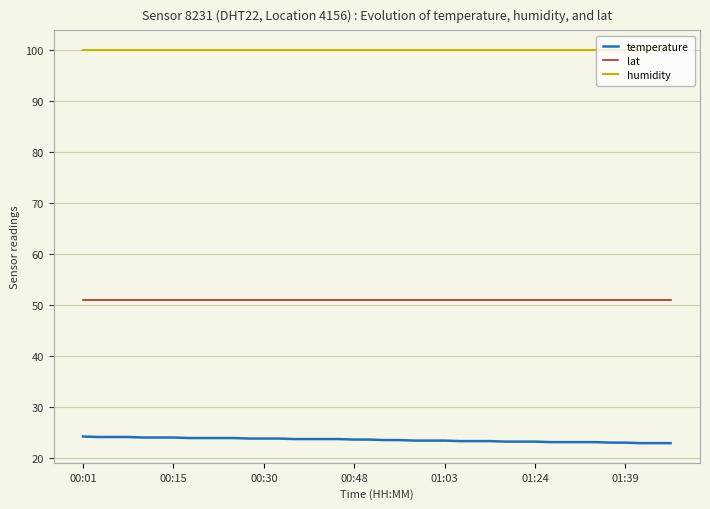

True or false: lat and temperature intersect in this chart.

False